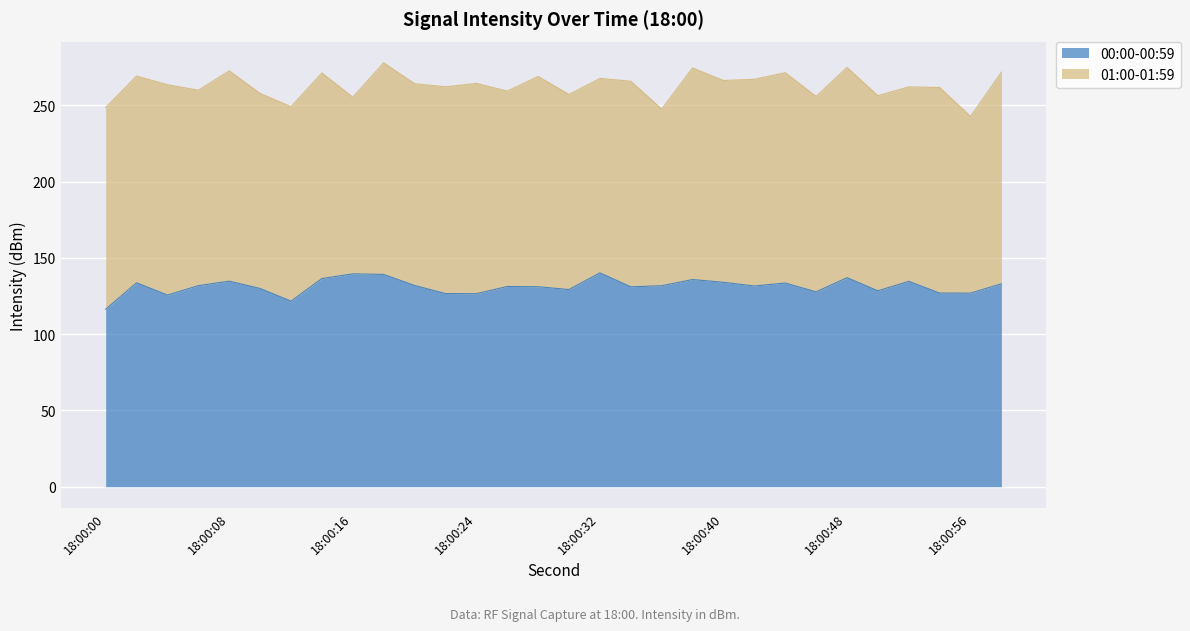

Does the chart display data point markers on the line(s)?

No